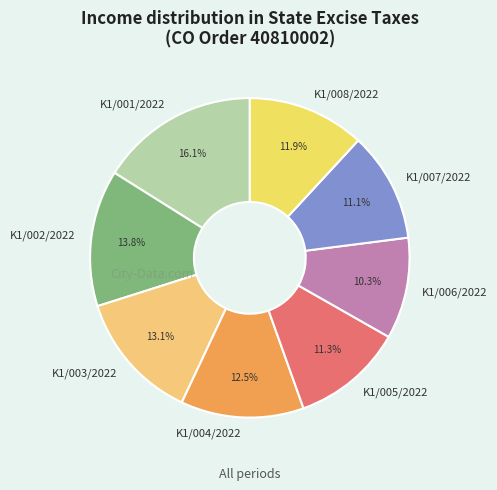

Which category has the smallest portion of the pie?

K1/006/2022